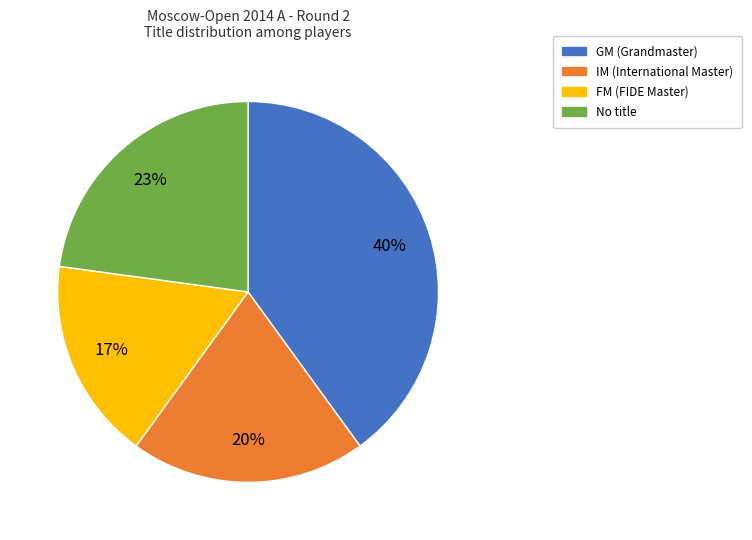

To the nearest percent, what is the difference between the largest and smallest slice percentages?

23%